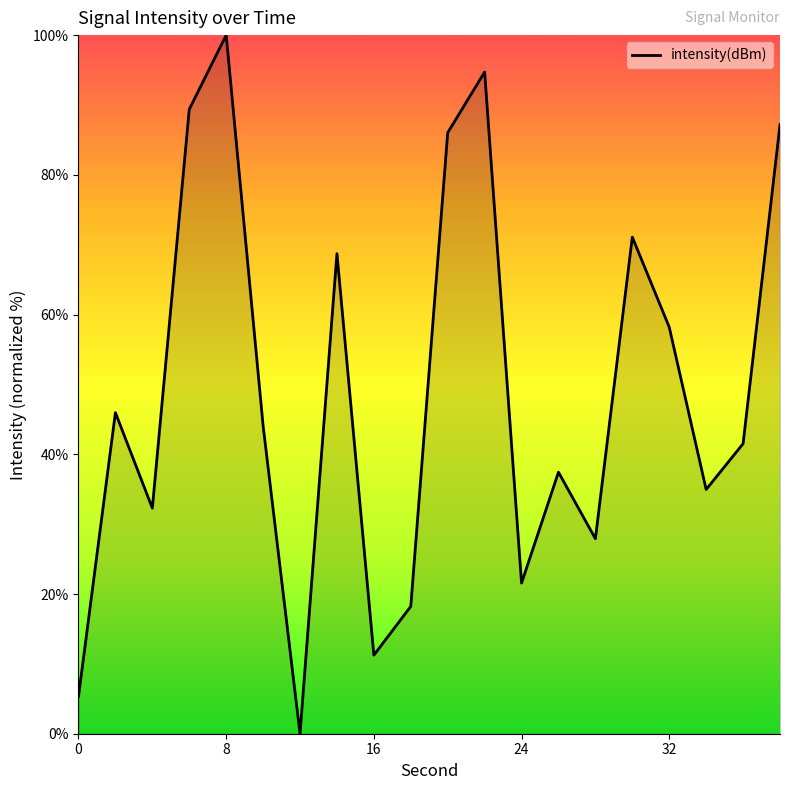

What is the maximum value shown in the chart?

100.0